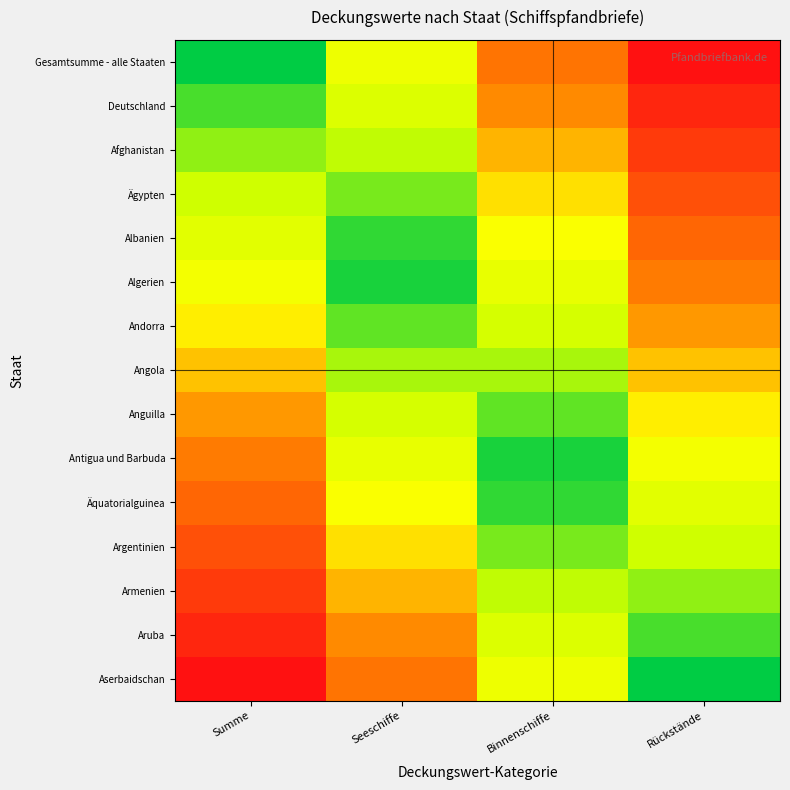

Count the number of data series in this chart.

15